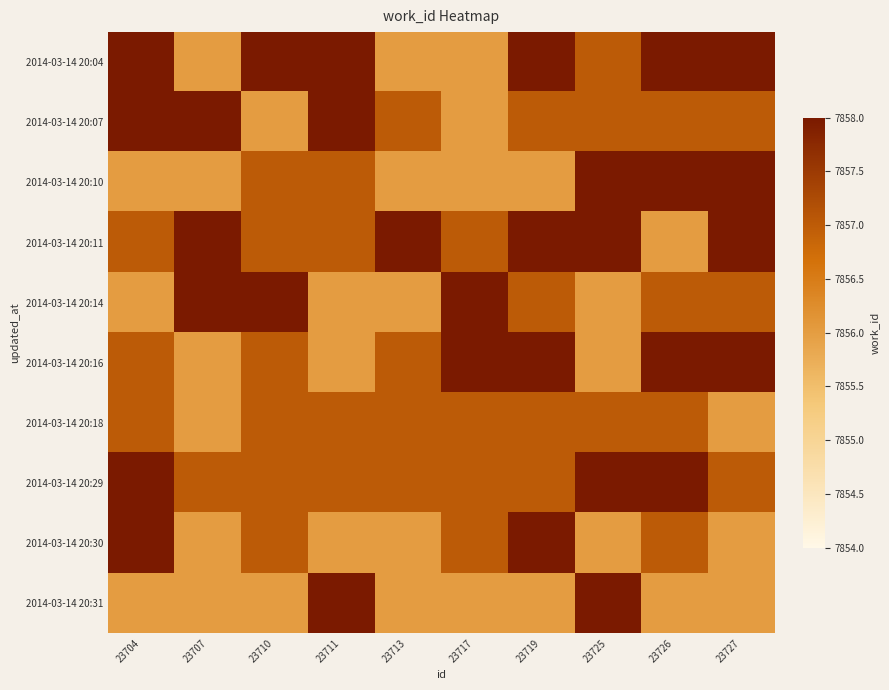

Which series has the largest total across all categories?

2014-03-14 20:11